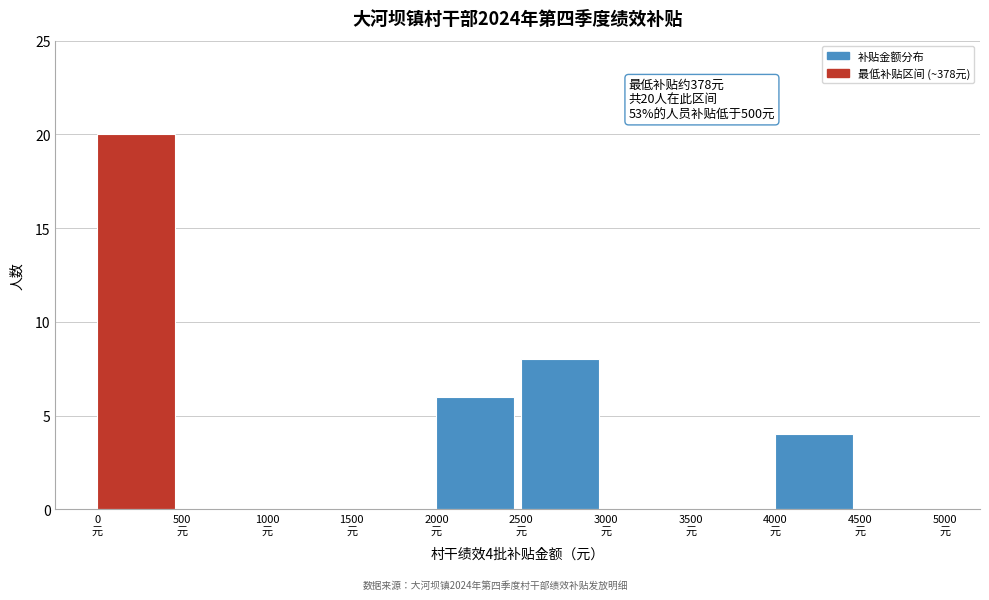

Over which range of the x-axis is the bar tallest?

0 to 500